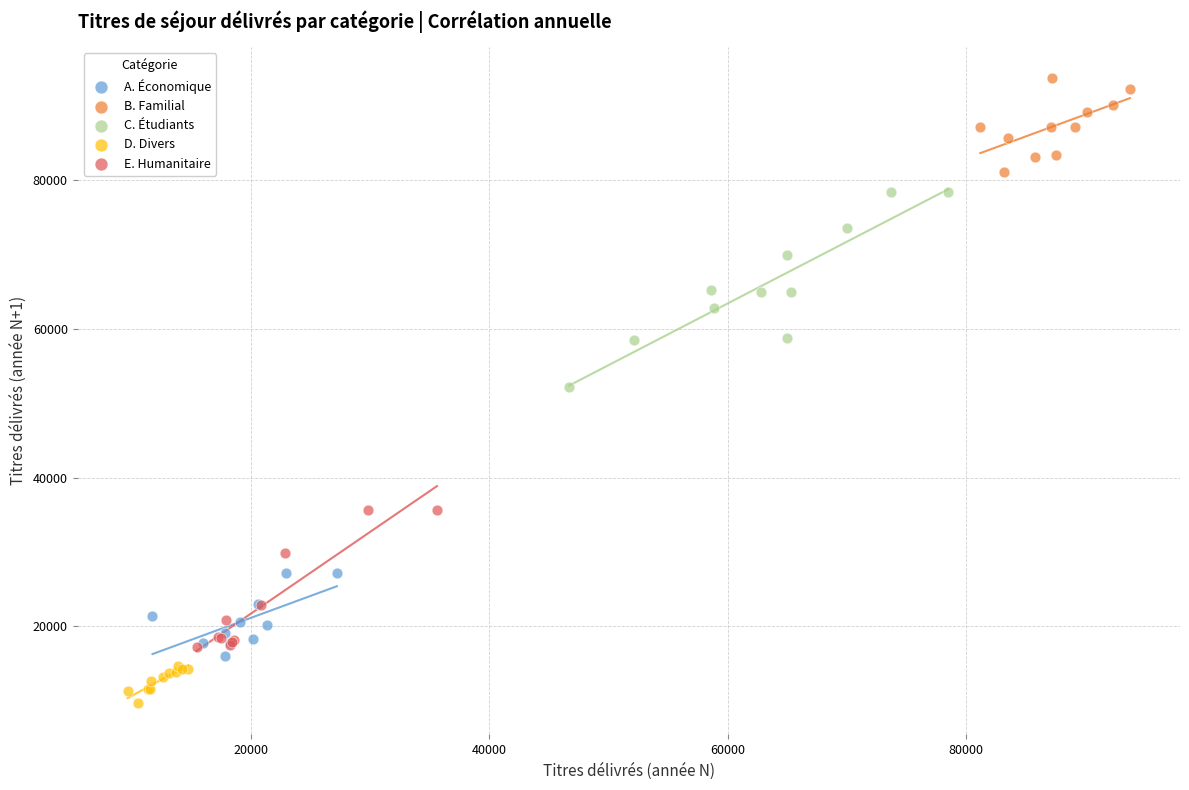

Which series has the largest Y range (max minus min)?

C. Étudiants